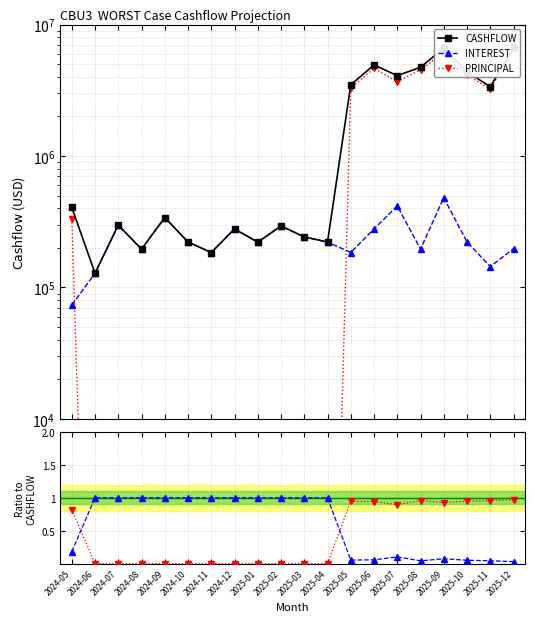

What is the difference between the PRINCIPAL values at 2025-03 and 2025-12?

6524958.5